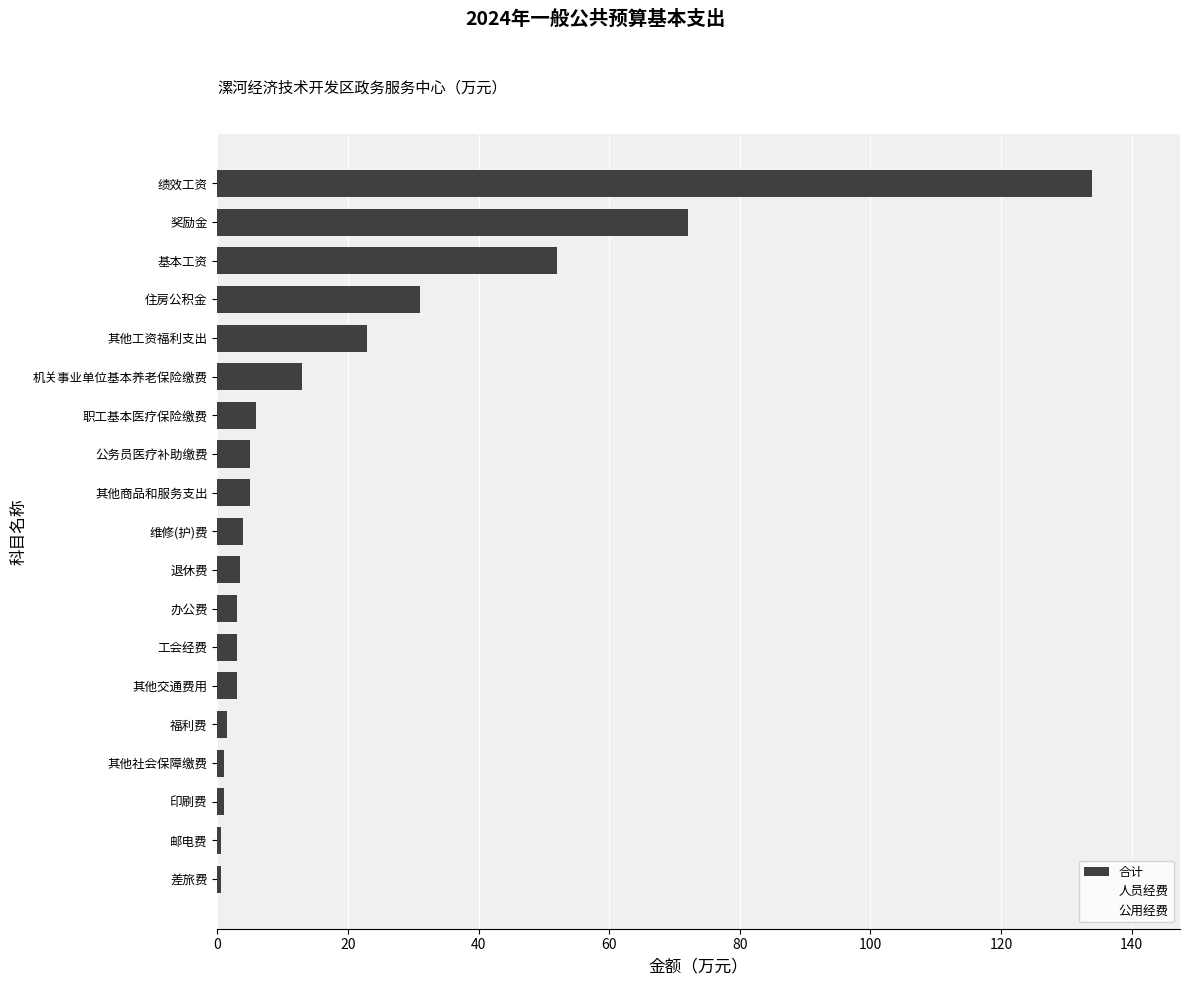

How many data points does each series have?

19